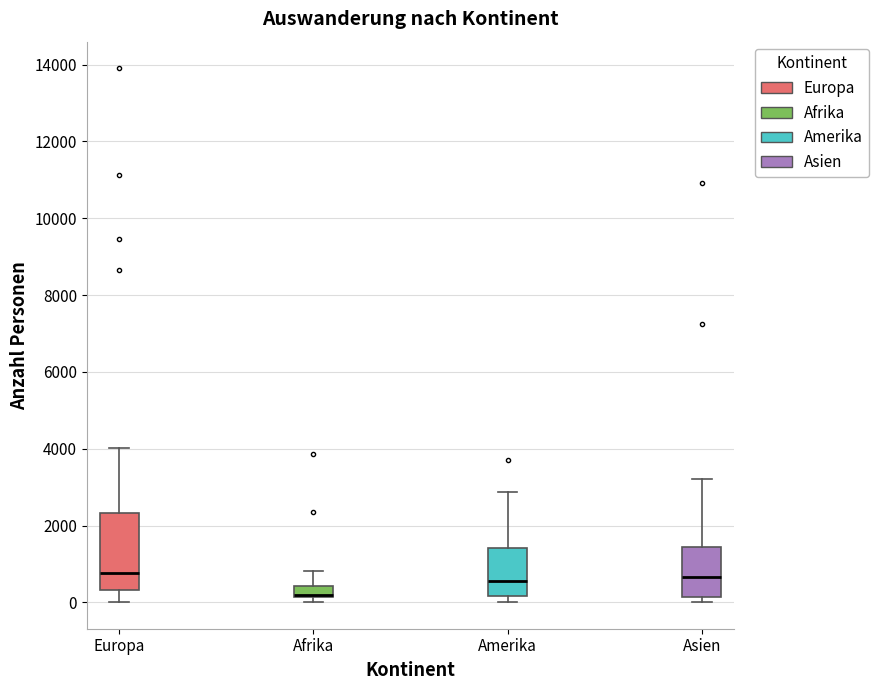

Where does the upper whisker of the box for Asien end on the y-axis? The values are not printed on the chart, so give them approximately, as read against the axis.

3200